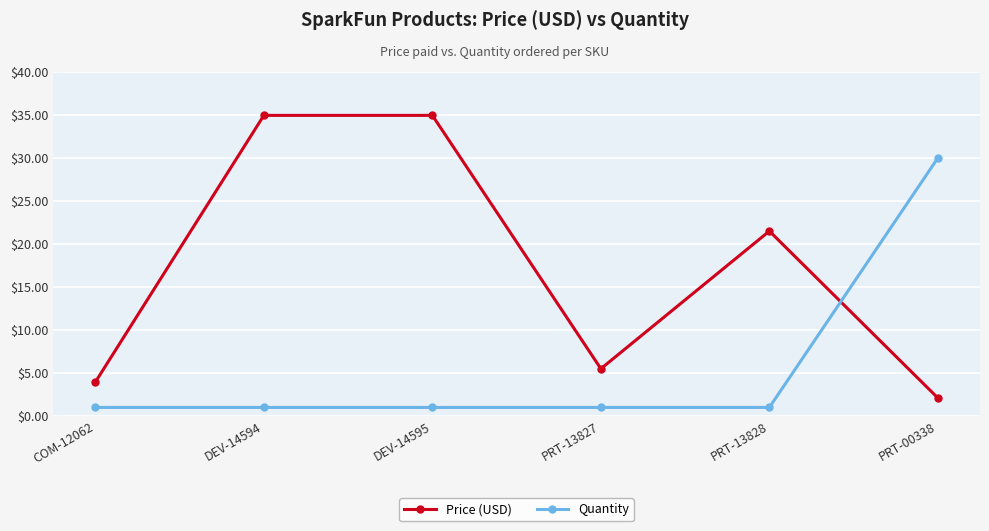

Is this an area chart (filled region under the line)?

No